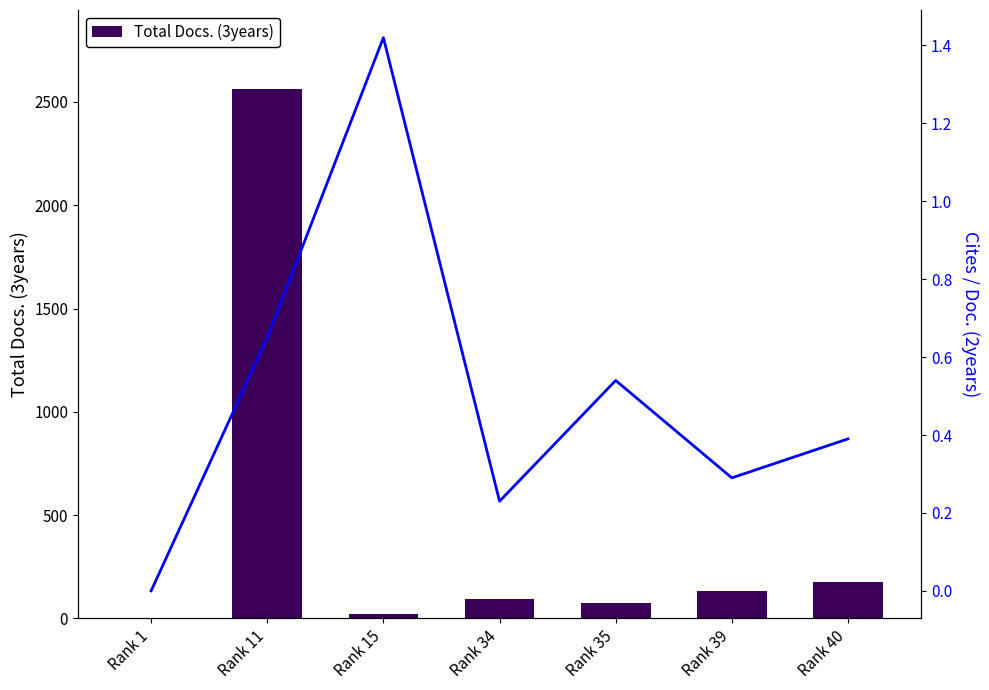

At which label does Total Docs. (3years) first exceed 93?

Rank 11